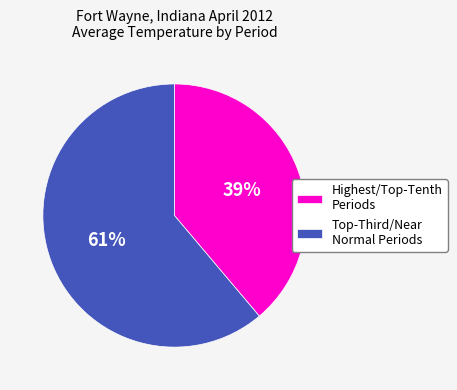

Which category has the biggest portion of the pie?

Top-Third/Near Normal Periods